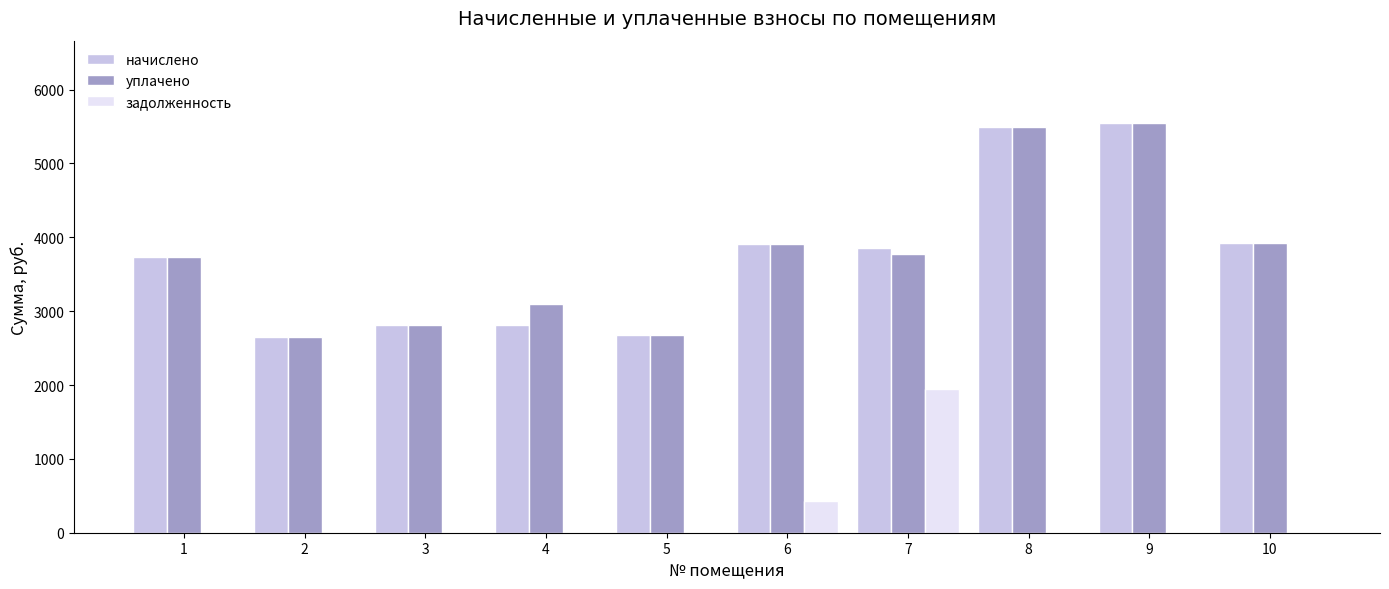

True or false: уплачено has a value of 5495.0 at 8.

True